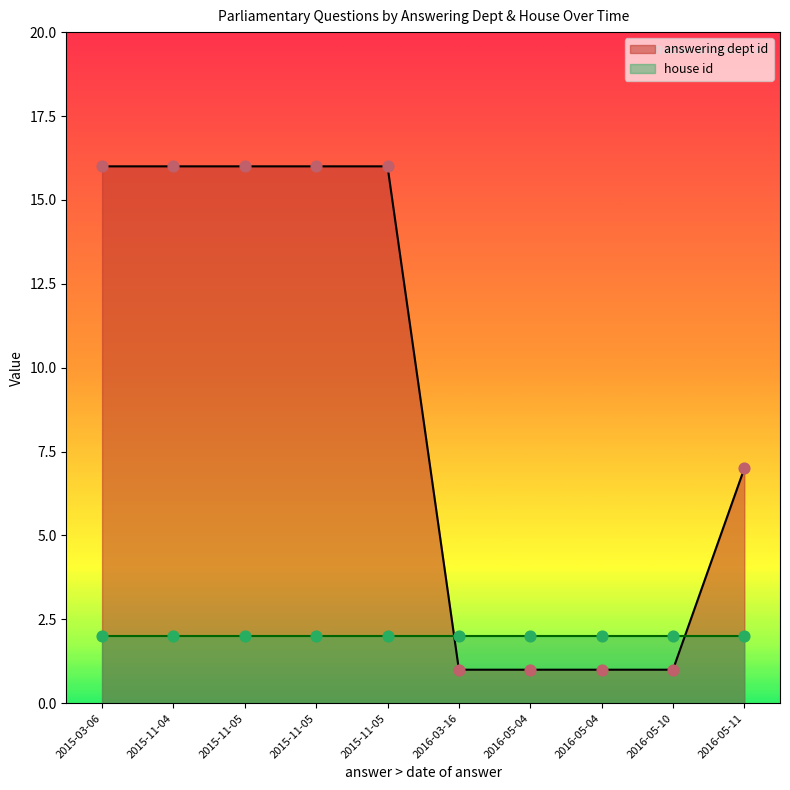

What is the total value across all series at 2015-11-04?

18